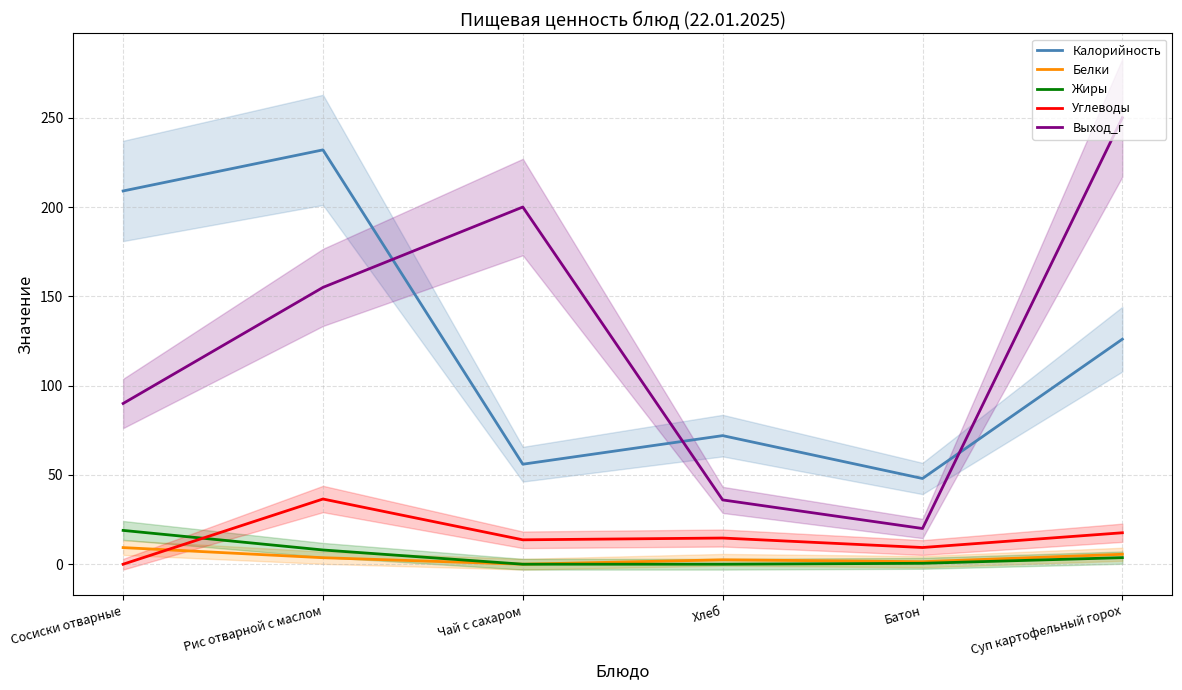

The Выход_г series shows 155.0 at Рис отварной с маслом. True or false?

True